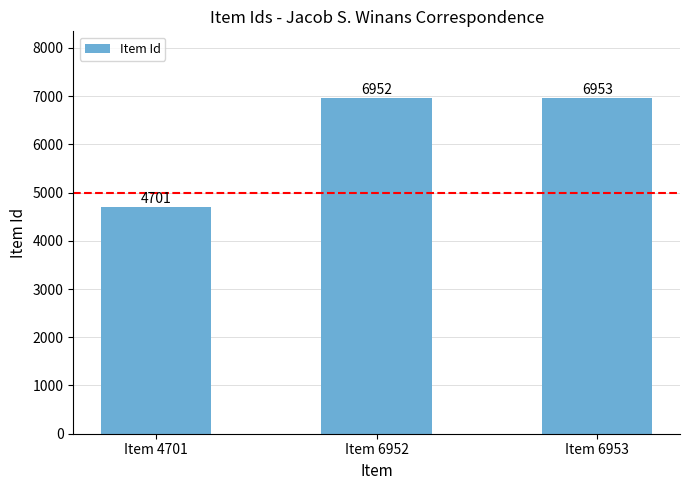

How many distinct data groups are displayed?

1